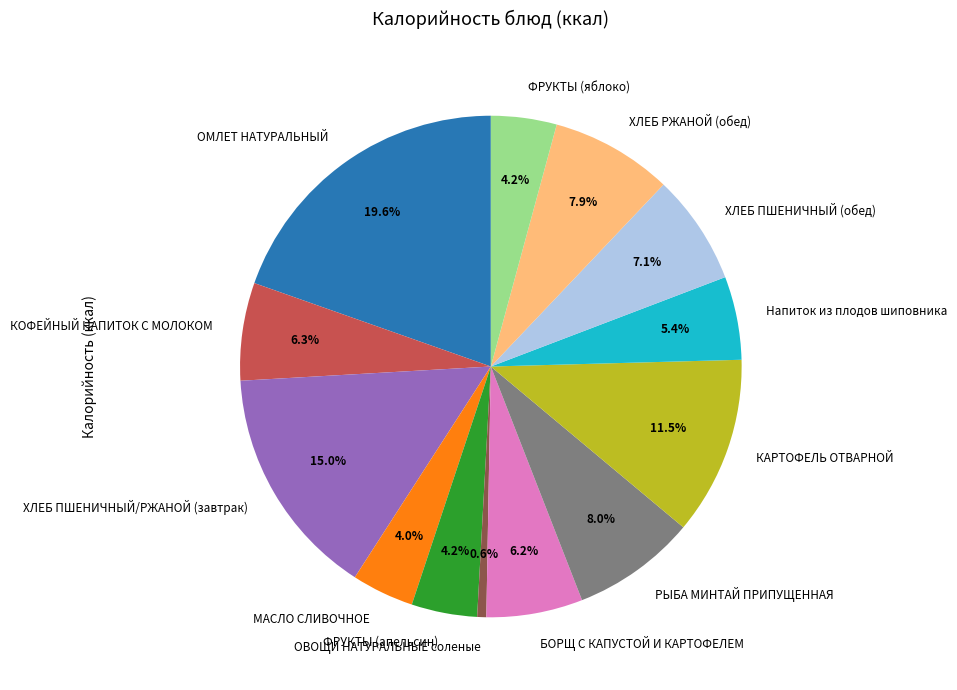

How much of the chart is everything except ХЛЕБ РЖАНОЙ (обед)?

92.1%